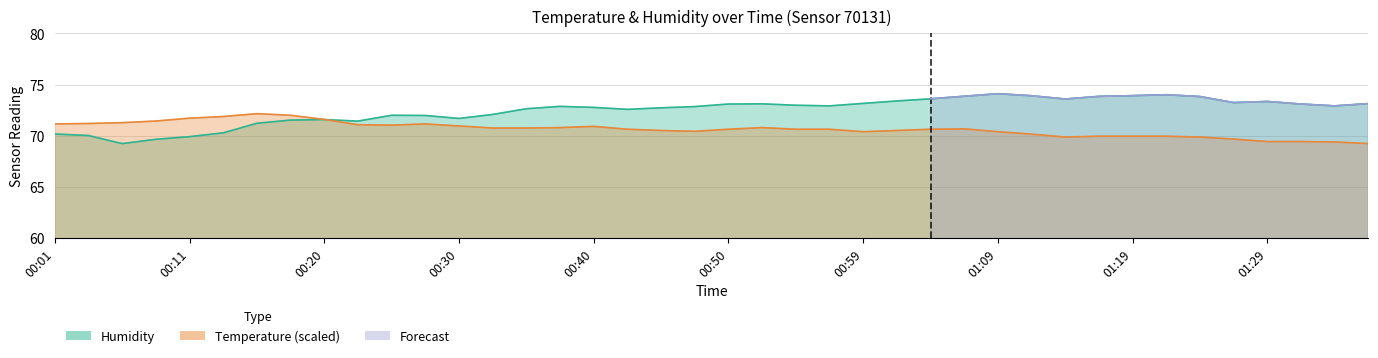

List the series in order of their overall mean, highest first.

humidity, temperature